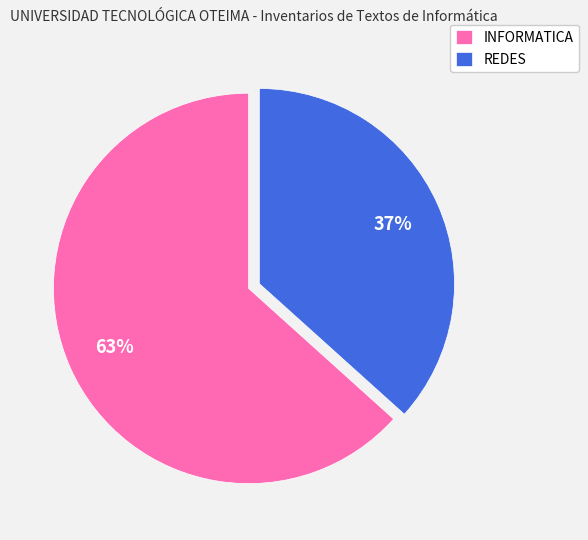

What is the smallest slice in the pie chart?

REDES